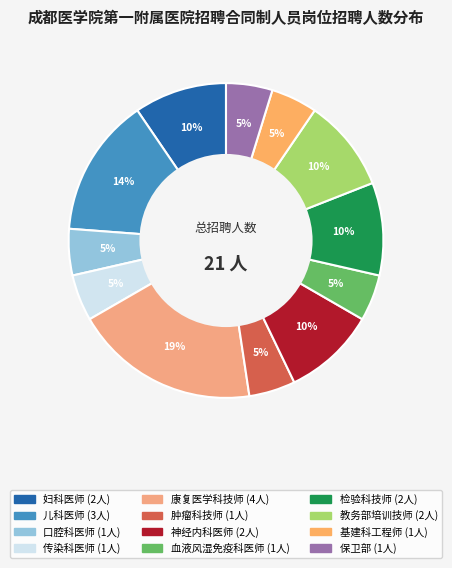

Rank the categories by value from highest to lowest.

康复医学科技师, 儿科医师, 妇科医师, 神经内科医师, 检验科技师, 教务部培训技师, 口腔科医师, 传染科医师, 肿瘤科技师, 血液风湿免疫科医师, 基建科工程师, 保卫部